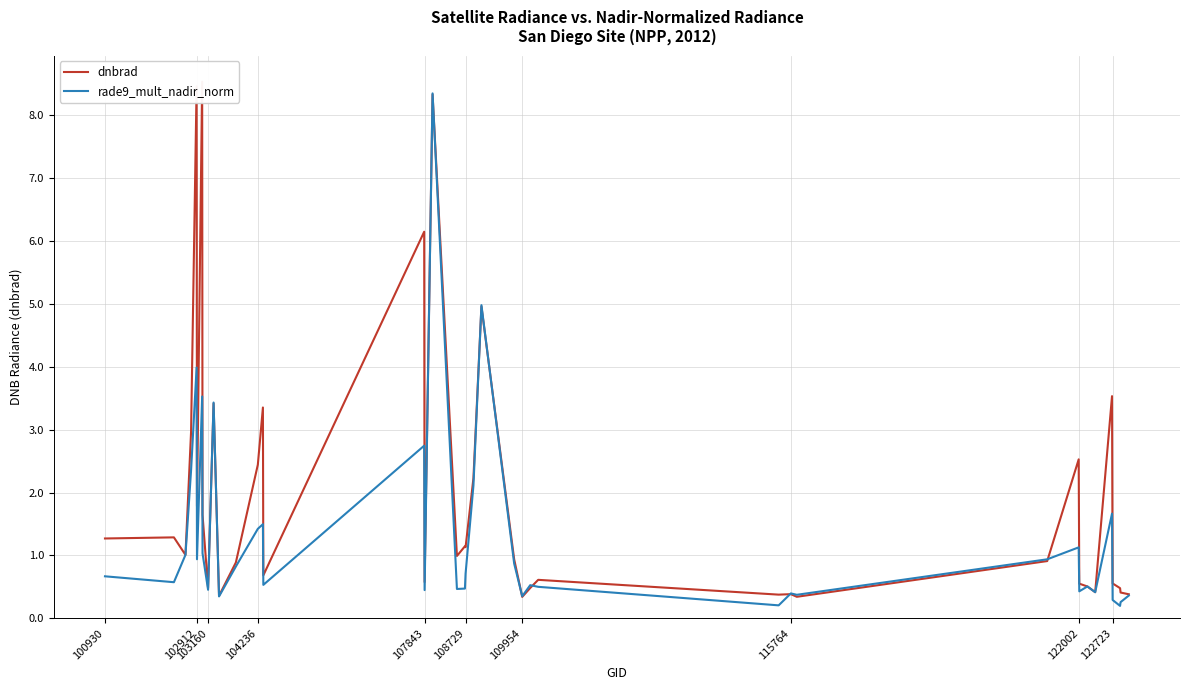

How many categories are shown in the chart?

40